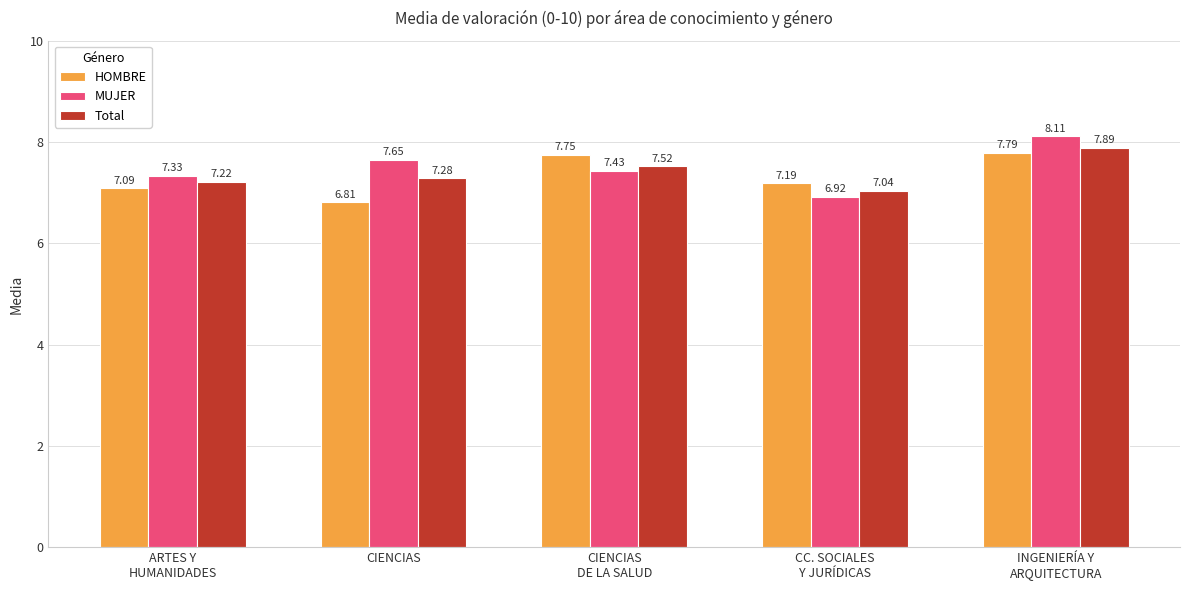

At how many categories does at least one series exceed 7?

5